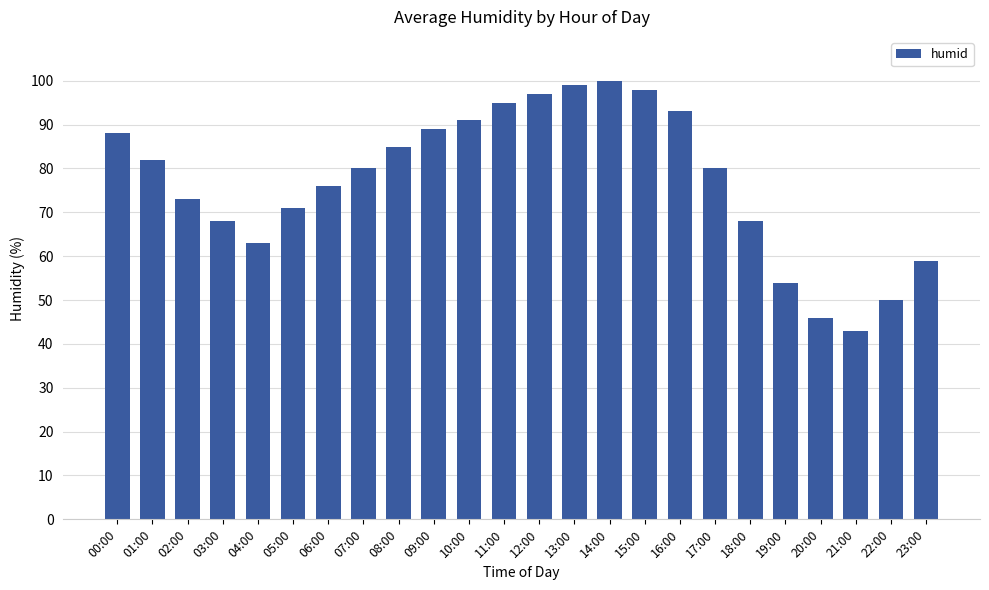

Reading right to left, list all the values displayed in this chart.

59	50	43	46	54	68	80	93	98	100	99	97	95	91	89	85	80	76	71	63	68	73	82	88